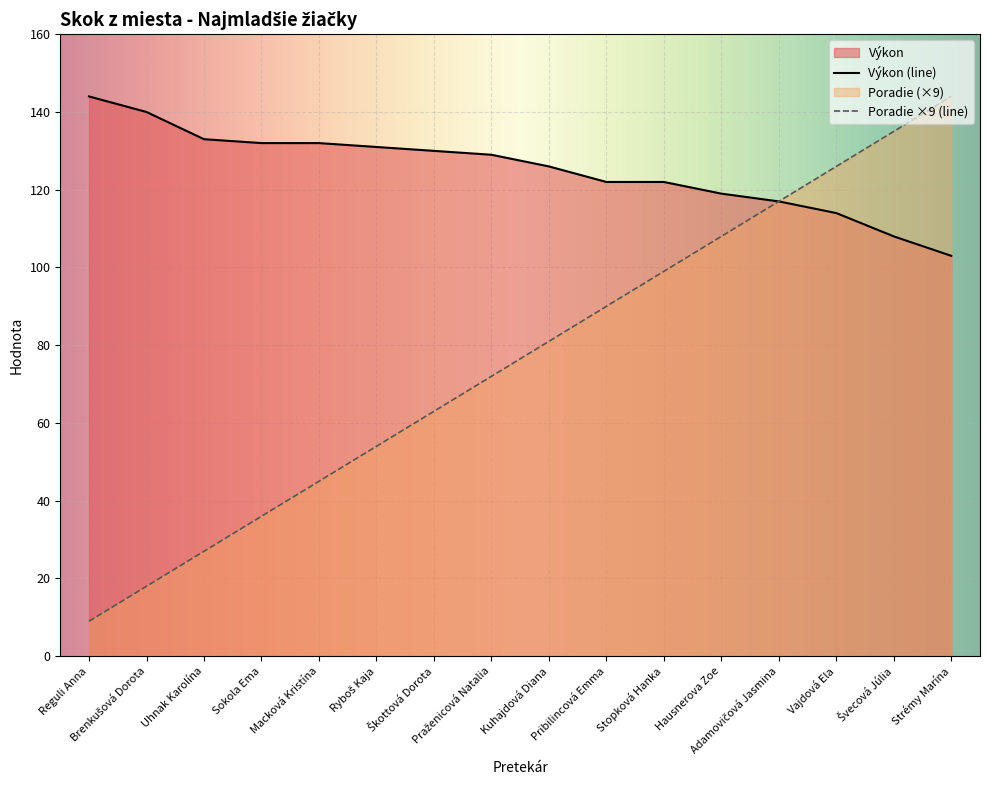

How many lines are shown in the chart?

2